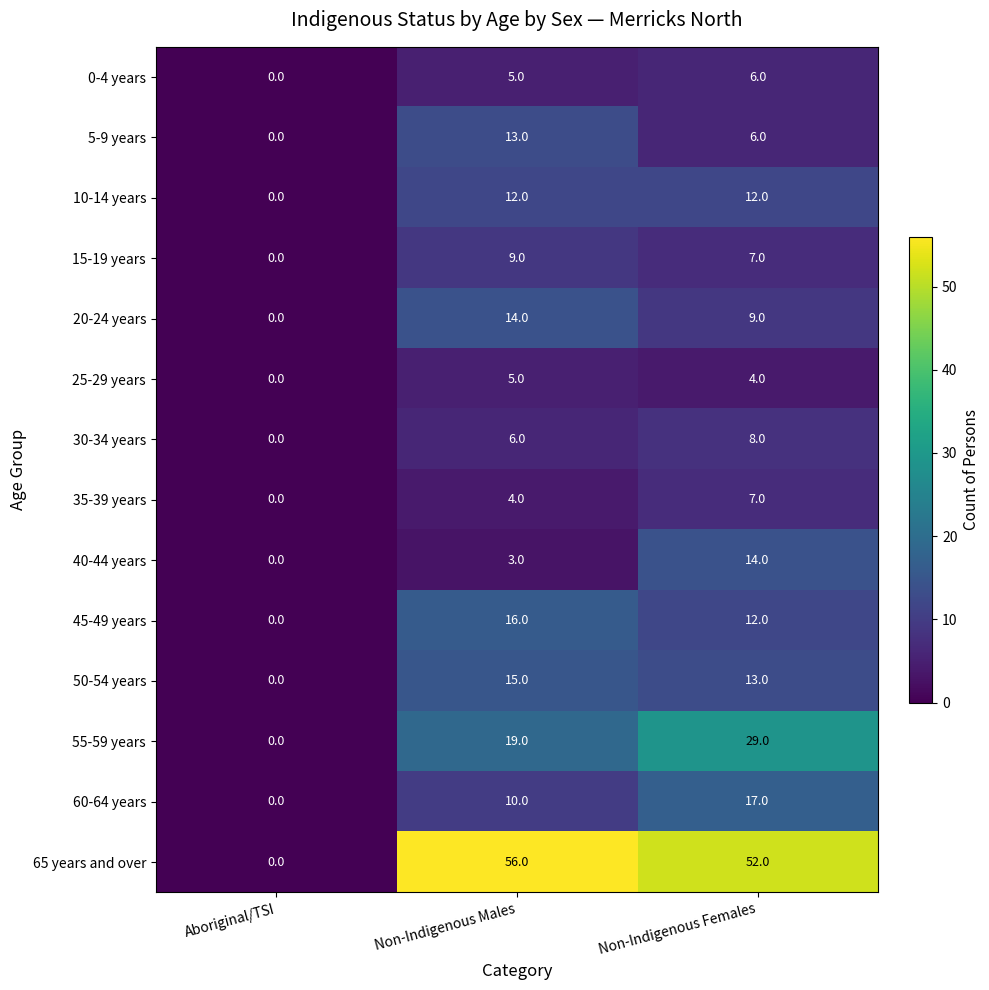

Where is 25-29 years nearest to the value 2?

Aboriginal/TSI